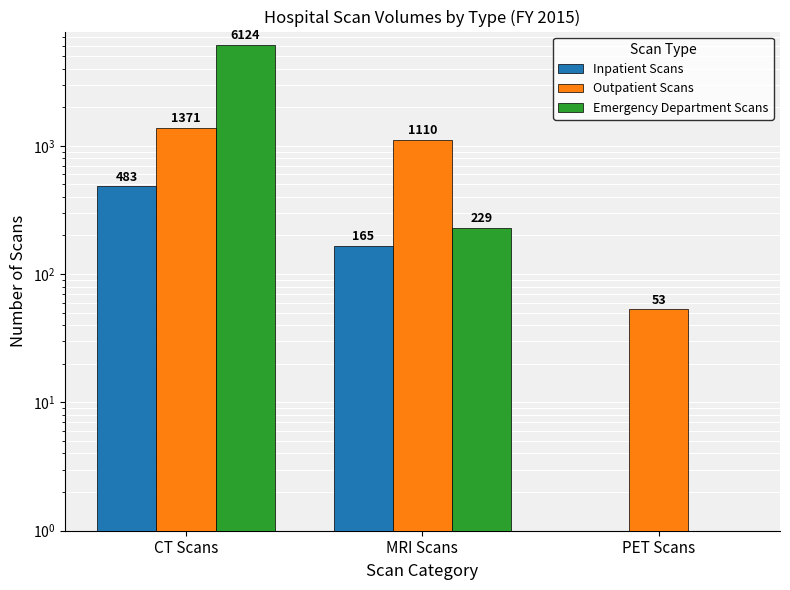

What position from the left is PET Scans?

3